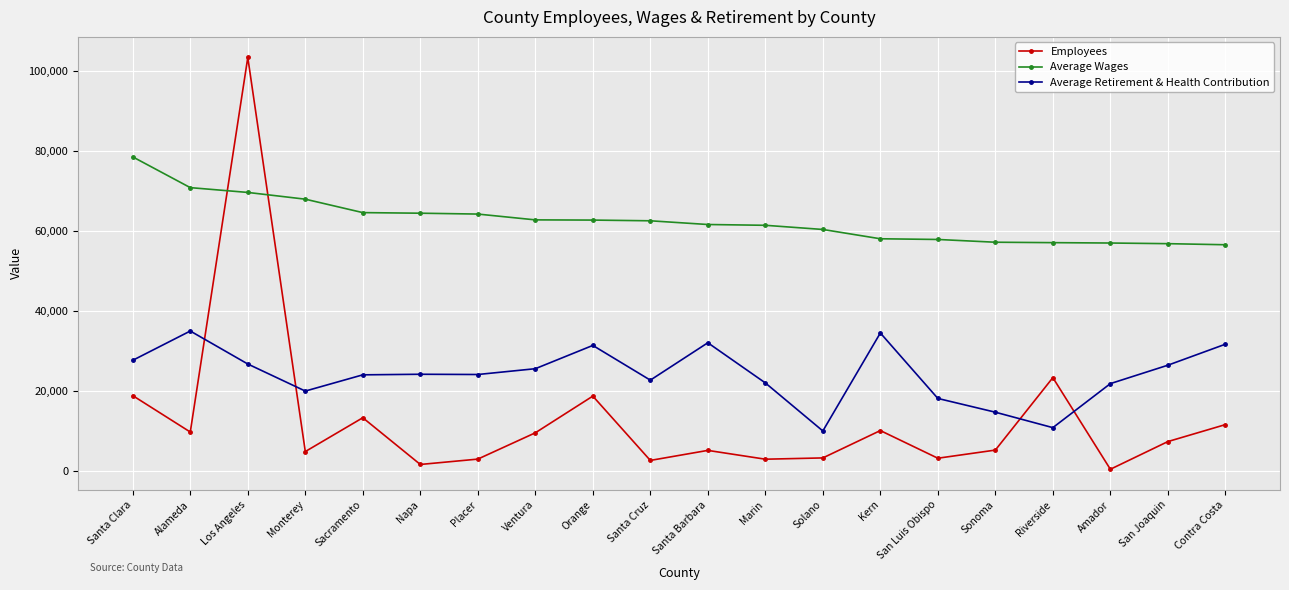

What is the value of the Employees point at the 6th from the left?

1618.0